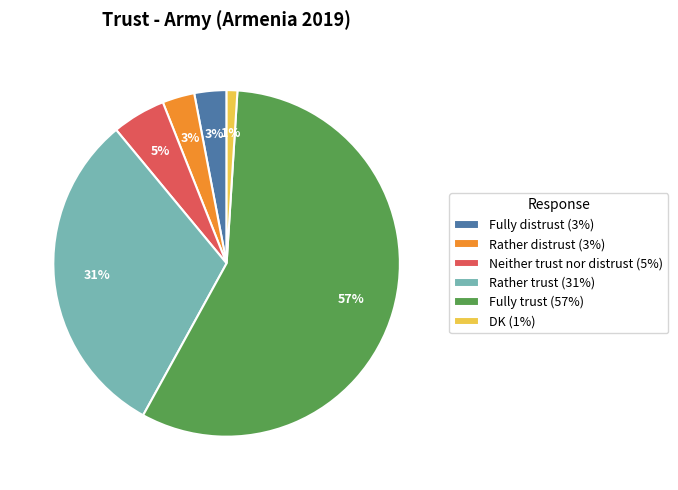

What is the largest slice in the pie chart?

Fully trust